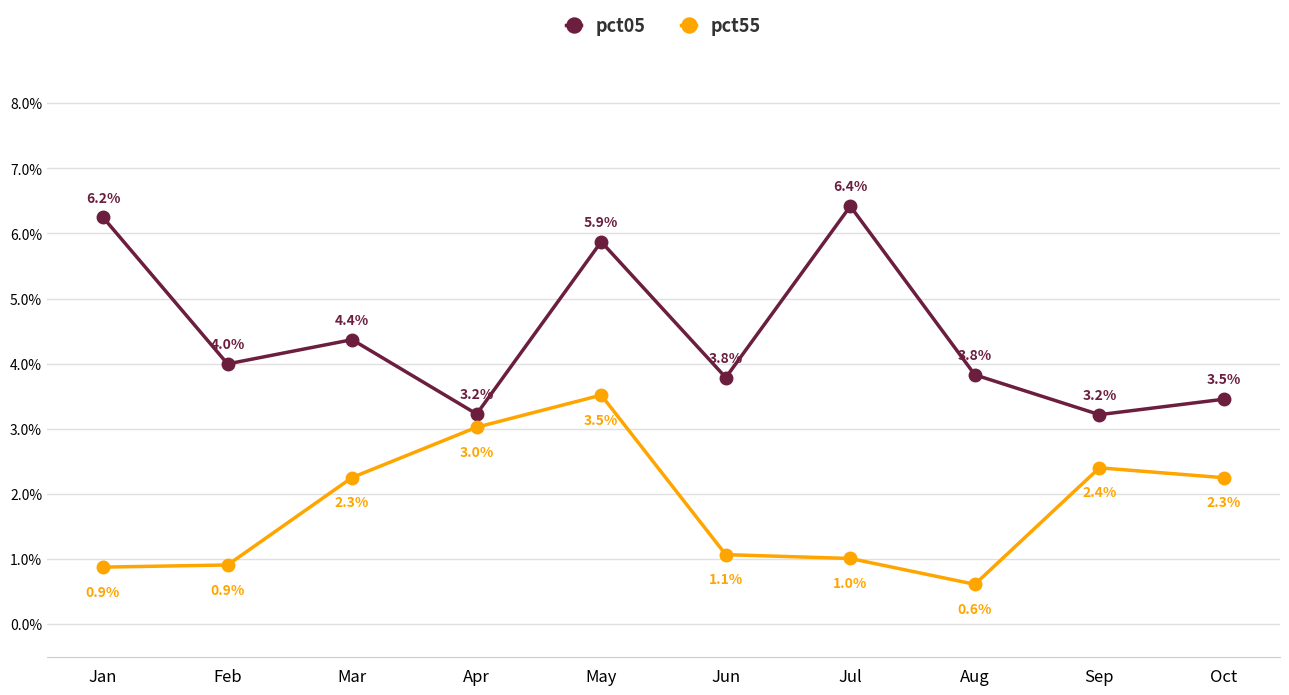

Is the value of pct55 at Jun greater than the value of pct05 at May?

No